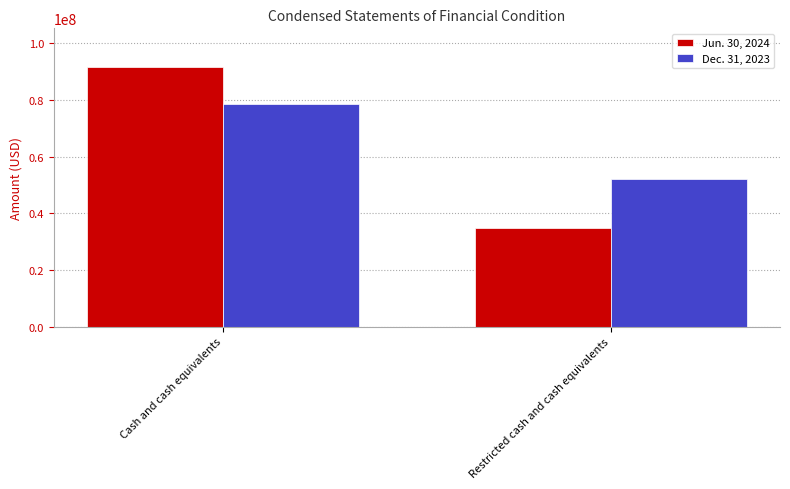

What is the total value across all series at Cash and cash equivalents?

170287948